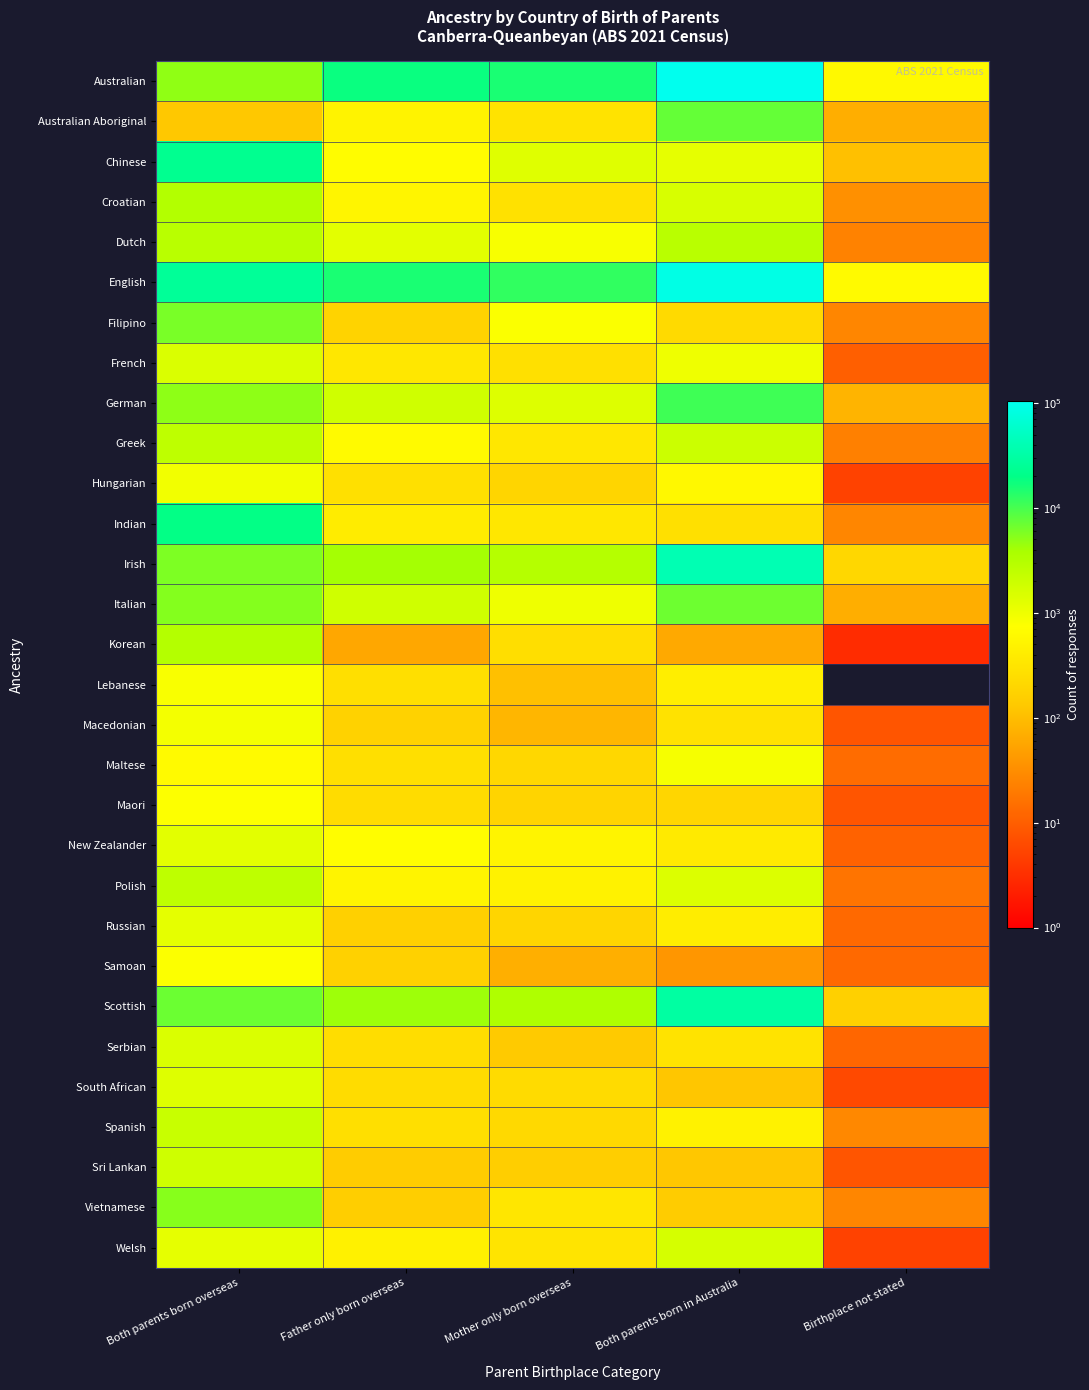

What is the difference between the highest and lowest values at Both parents born overseas?

25708